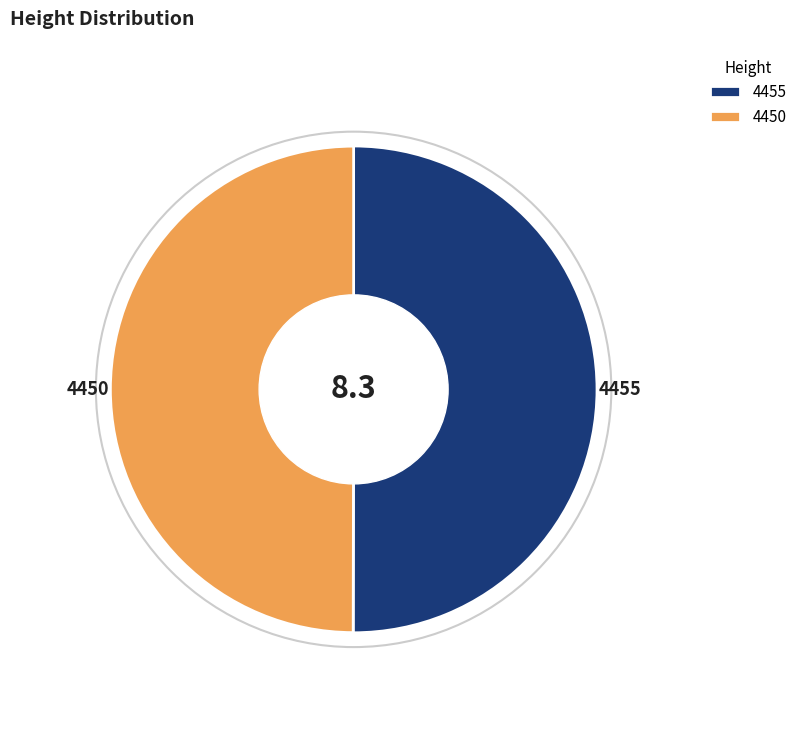

Rank the categories by value from highest to lowest.

4455, 4450